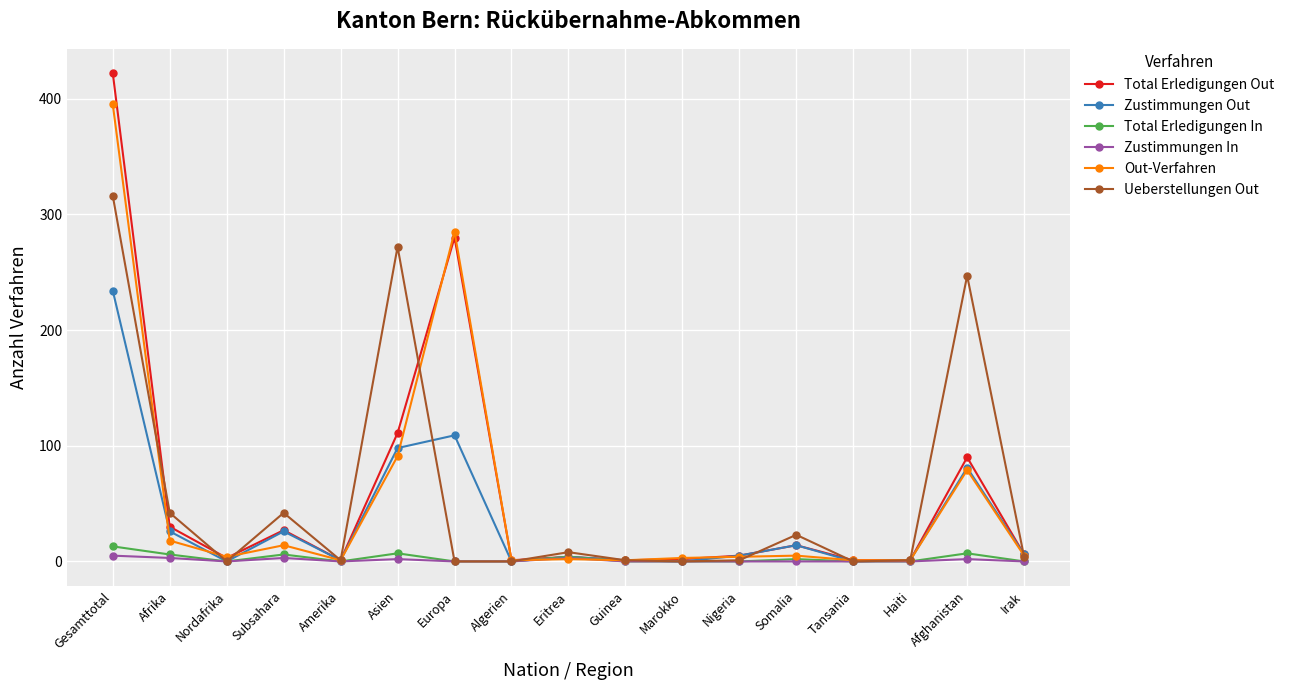

What is the label of the 10th point from the right?

Algerien